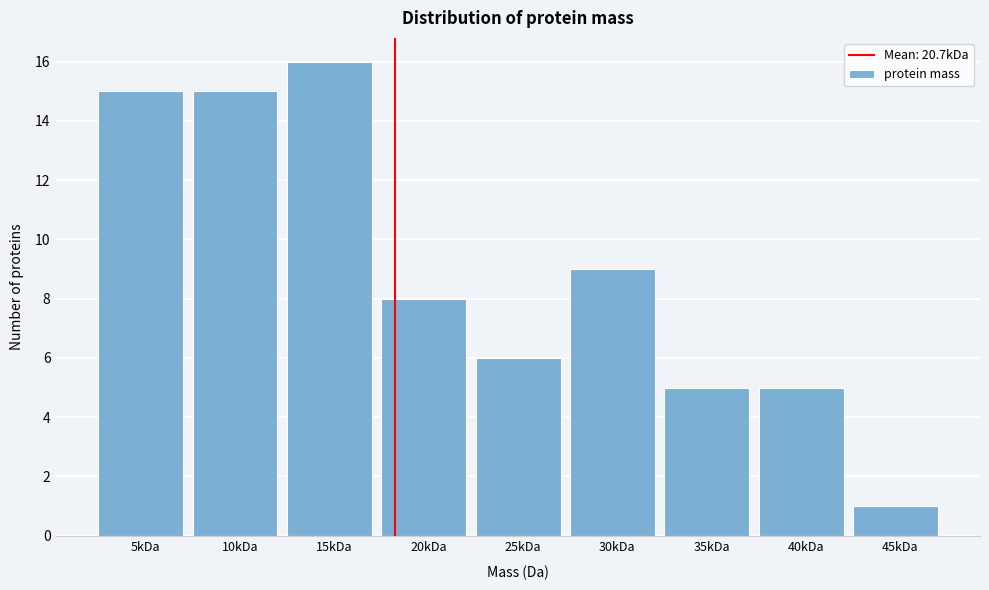

Reading left to right, list all the values displayed in this chart.

5kDa=15	10kDa=15	15kDa=16	20kDa=8	25kDa=6	30kDa=9	35kDa=5	40kDa=5	45kDa=1